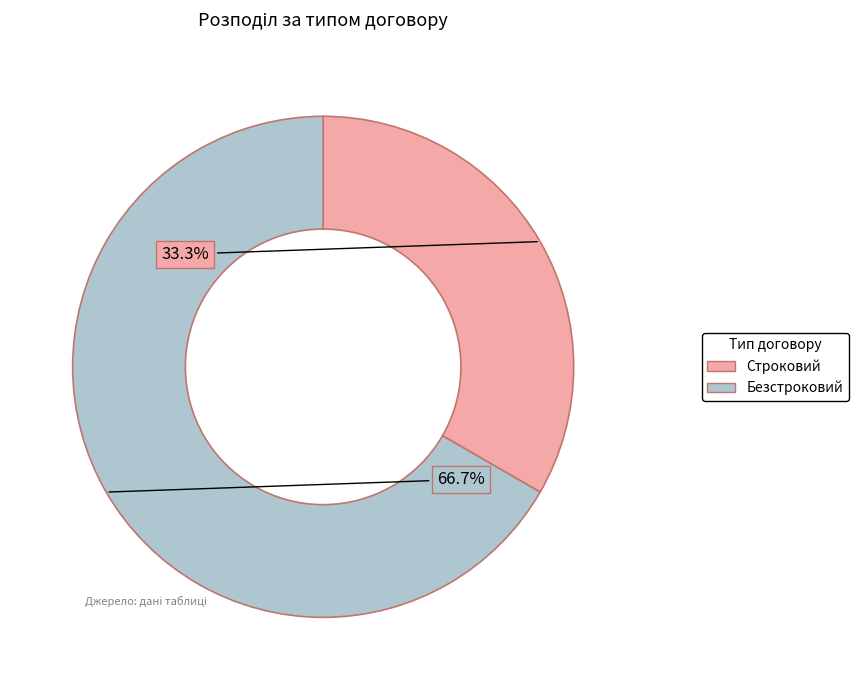

Approximately how many times larger is the value at Безстроковий compared to Строковий?

2.0